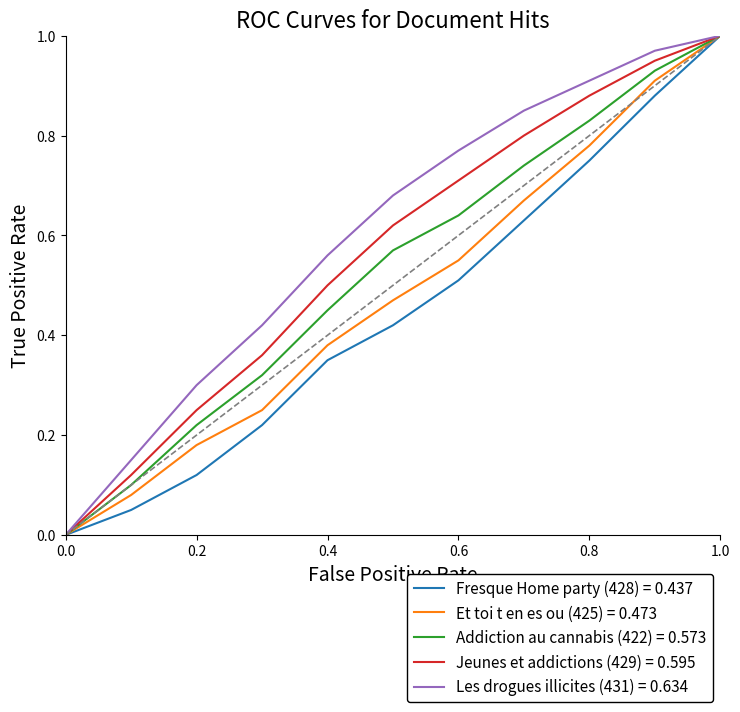

Rank the series by their average value, from highest to lowest.

Les drogues illicites (431) = 0.634, Jeunes et addictions (429) = 0.595, Addiction au cannabis (422) = 0.573, Et toi t en es ou (425) = 0.473, Fresque Home party (428) = 0.437